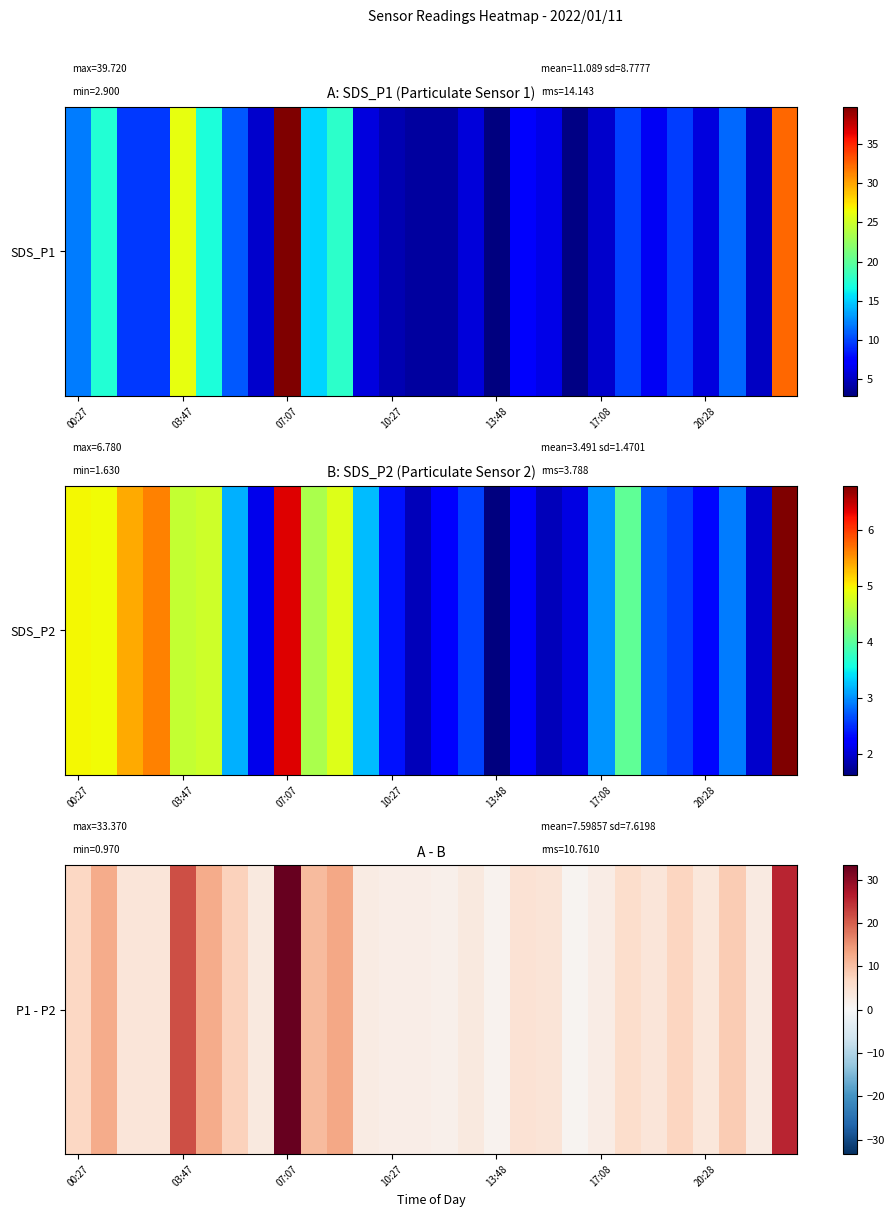

Which has a higher value, 26 or 19?

26